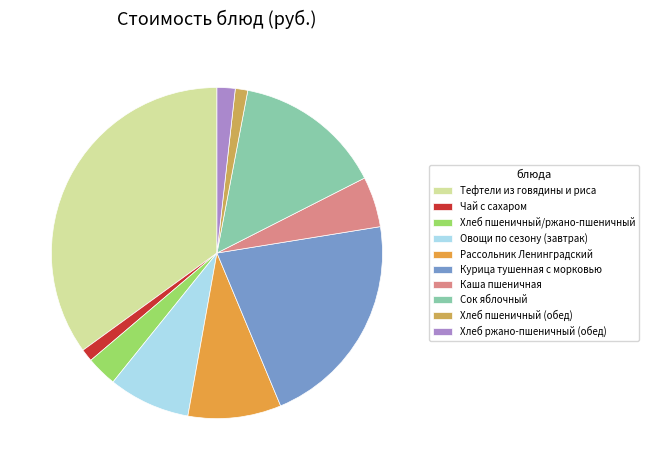

How many slices are in this pie chart?

10